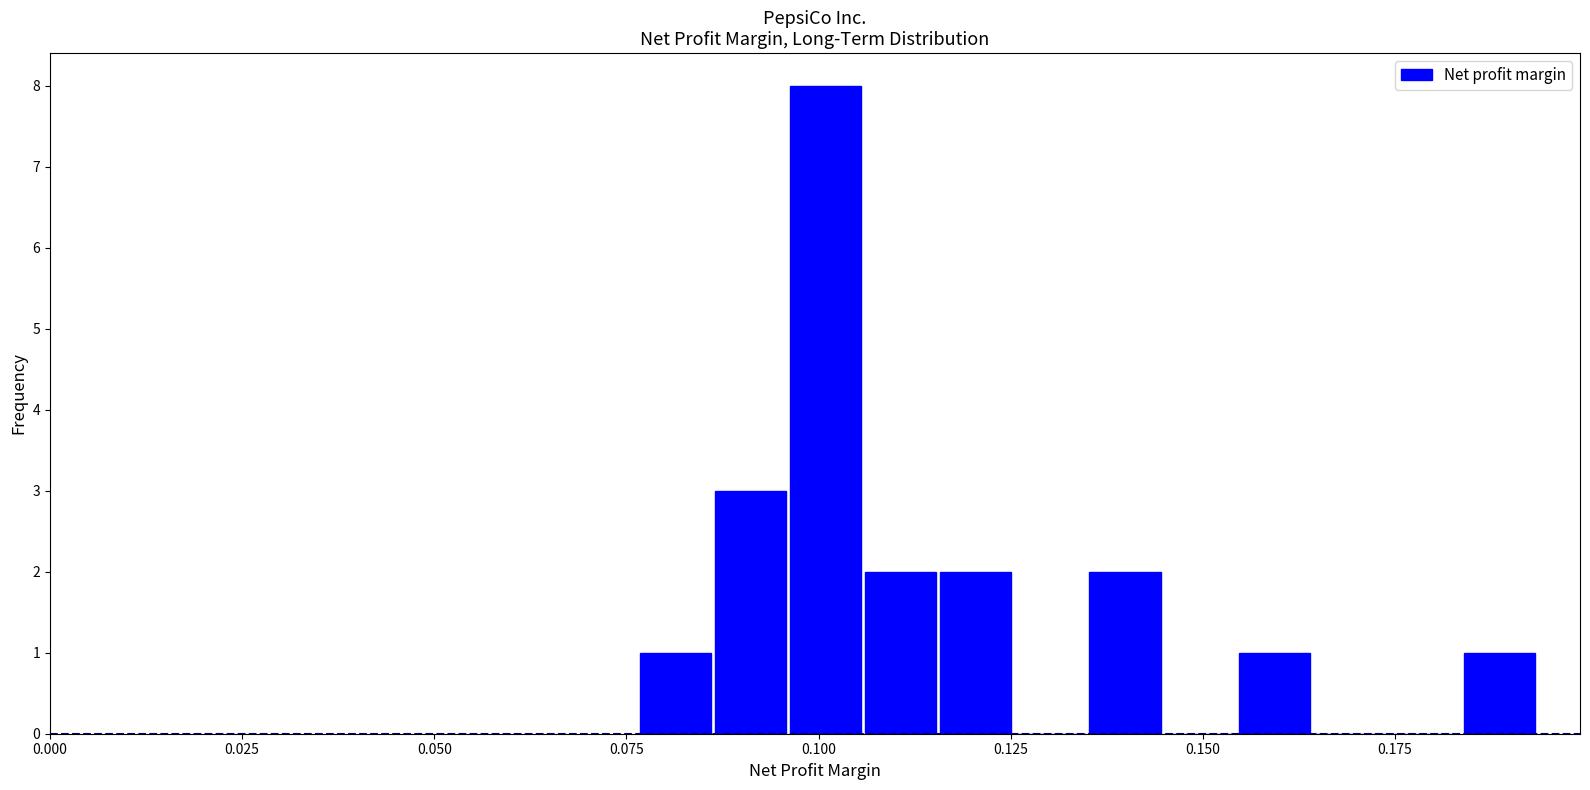

Around what value on the x-axis is the tallest bar? Give the approximate position of its centre, as read against the axis.

0.100